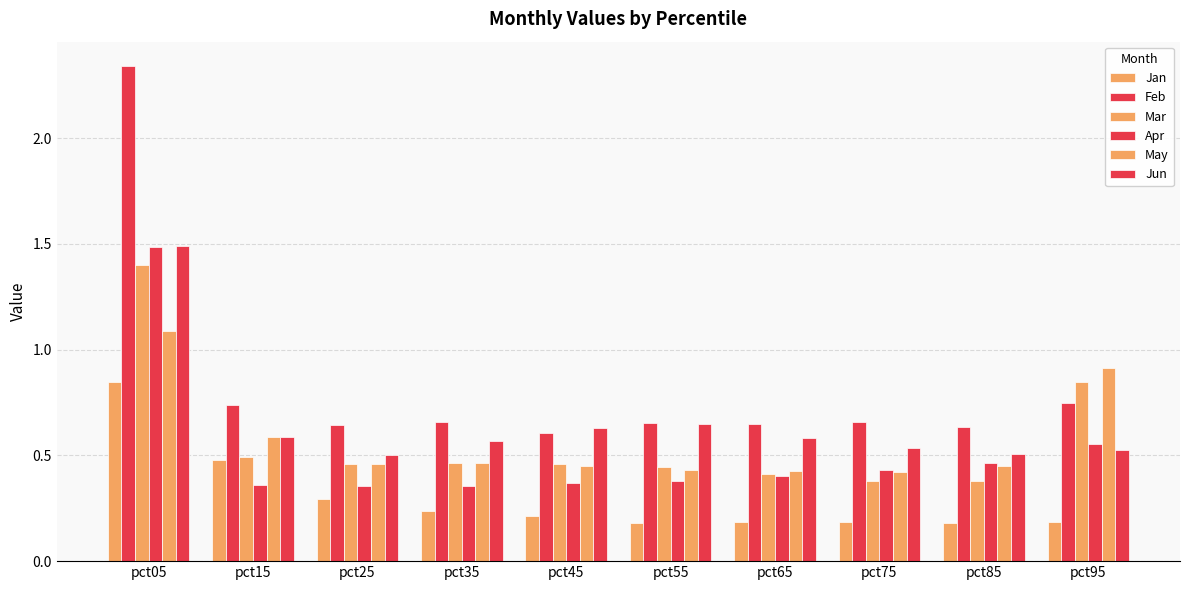

How many bars are there in total?

60